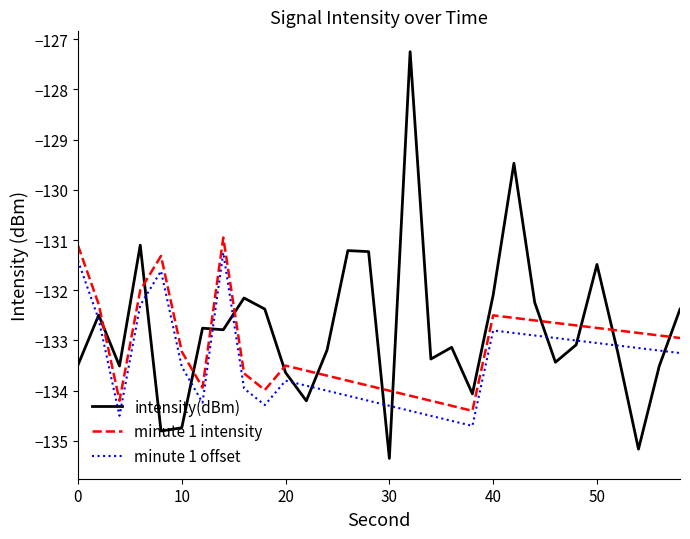

How many times do minute 1 intensity and intensity(dBm) cross each other?

13